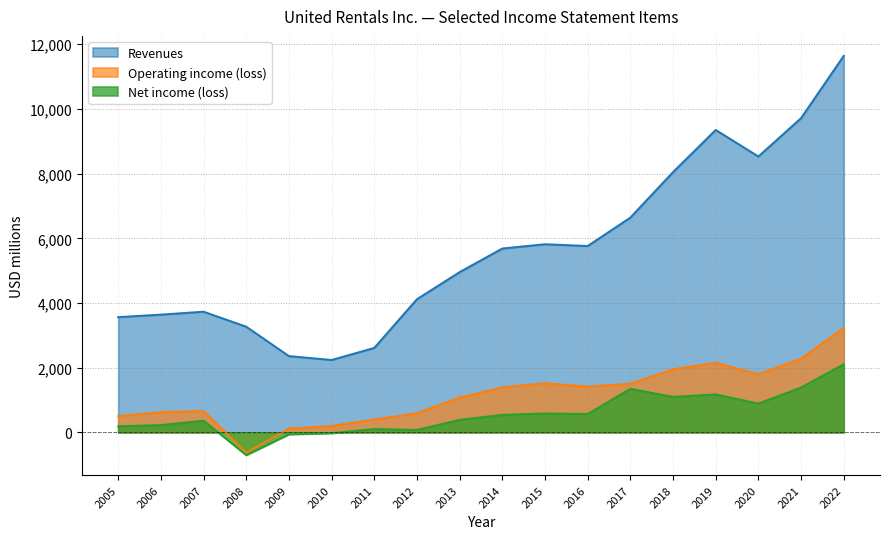

How many data points in Operating income (loss) are less than 1391?

9